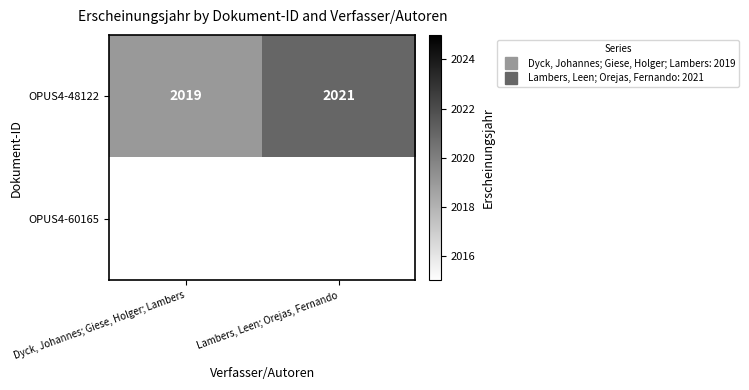

Count the OPUS4-48122 values in the range 2019 to 2021.

2